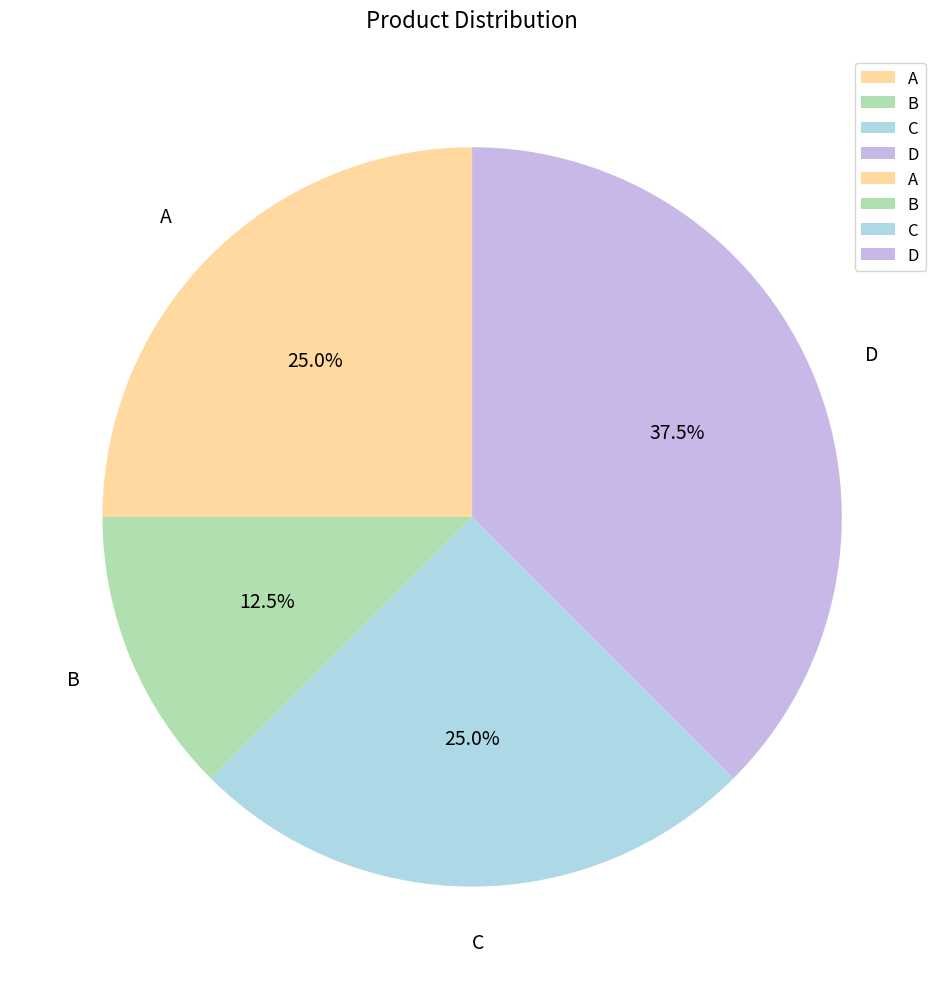

What portion of the pie excludes B?

87.5%